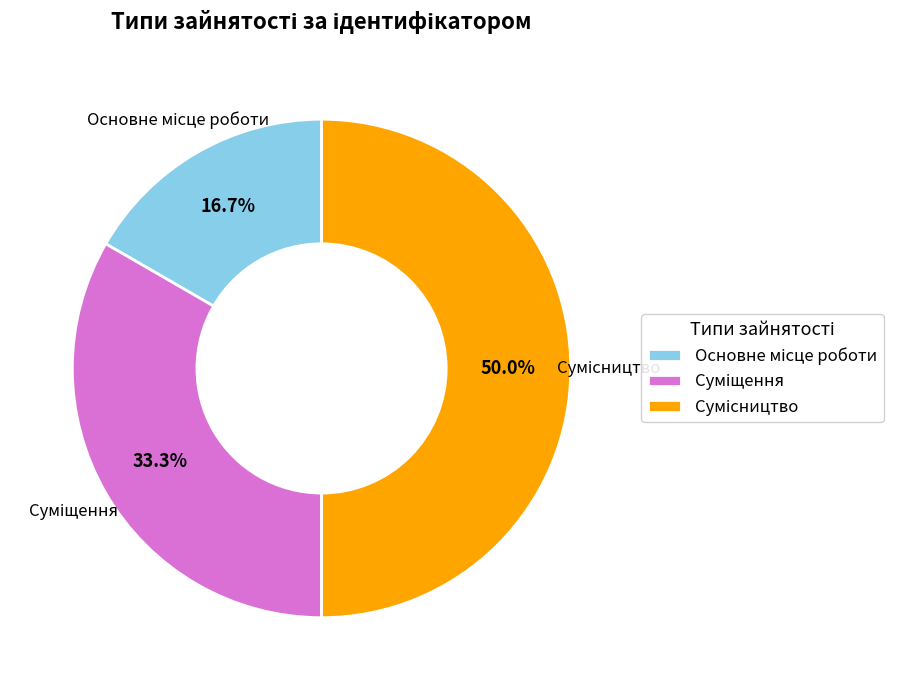

How many segments does this pie chart have?

3